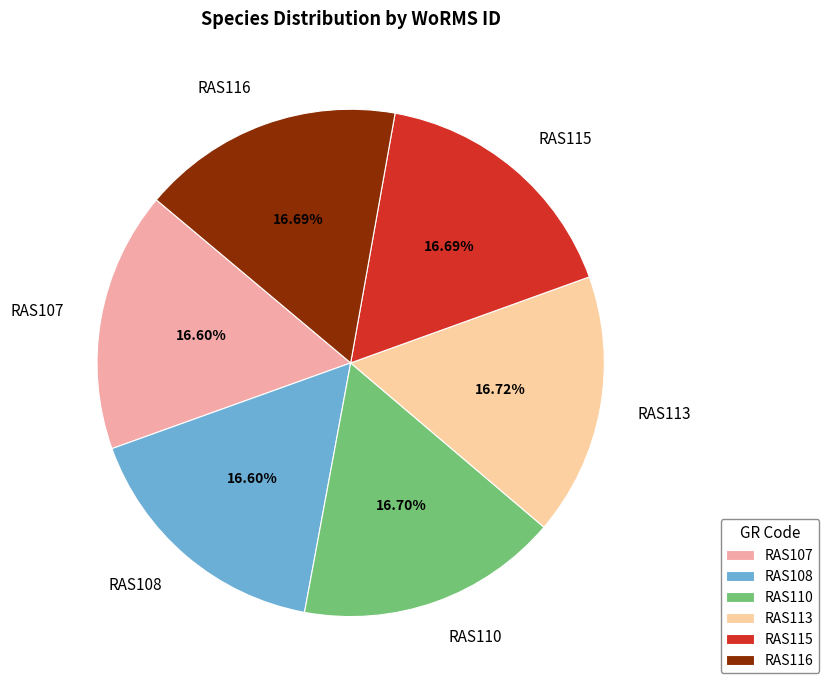

What percentage is the RAS110 slice, to the nearest percent?

17%